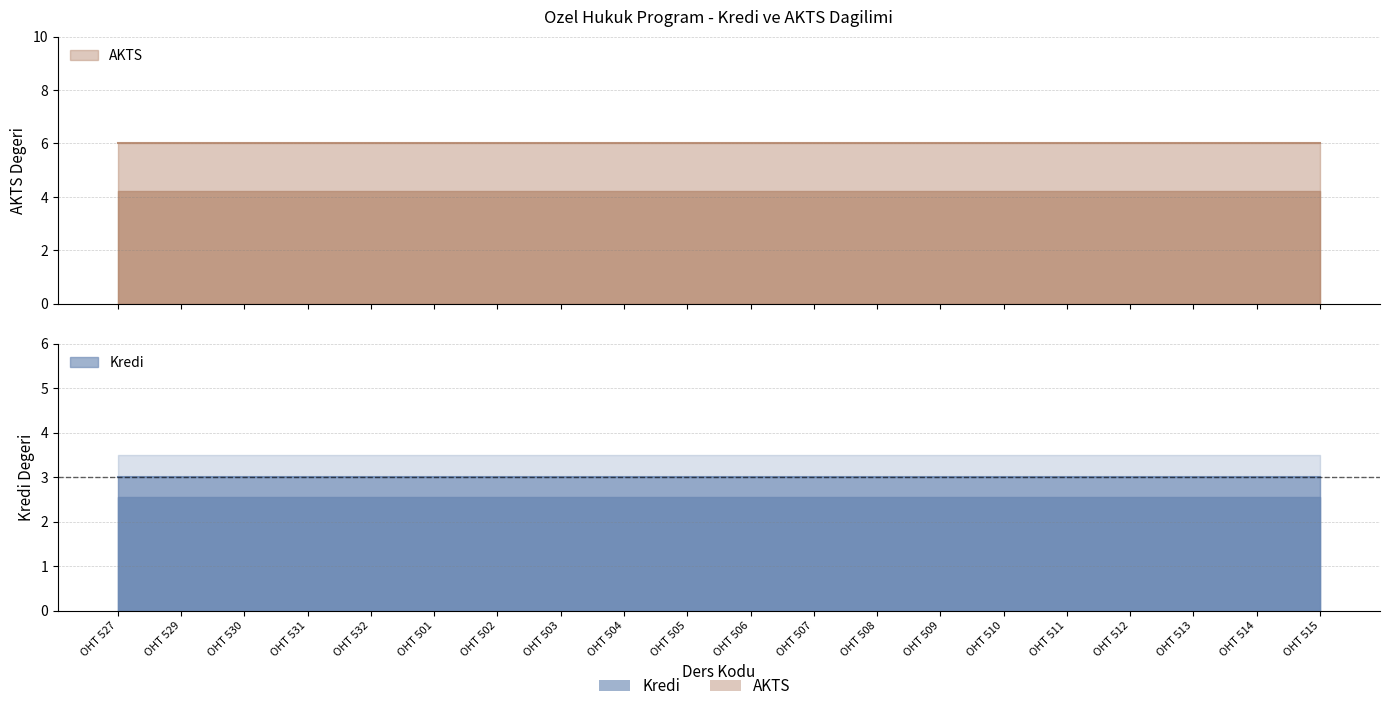

Which category has the lowest value across all series?

OHT 527